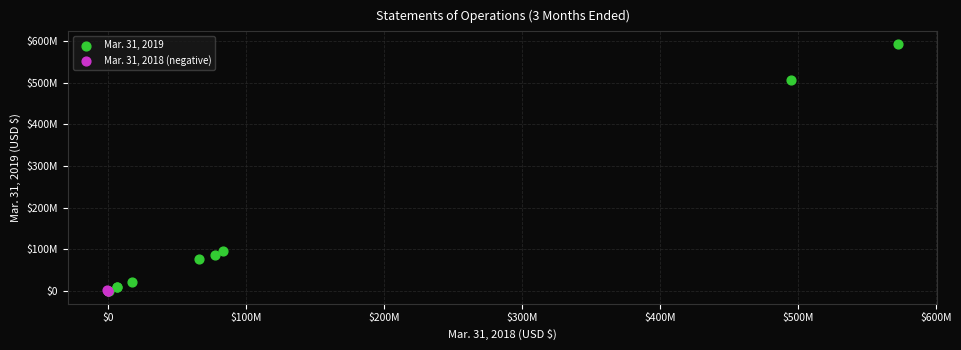

What are all the series names shown in the legend?

Mar. 31, 2019, Mar. 31, 2018 (negative)